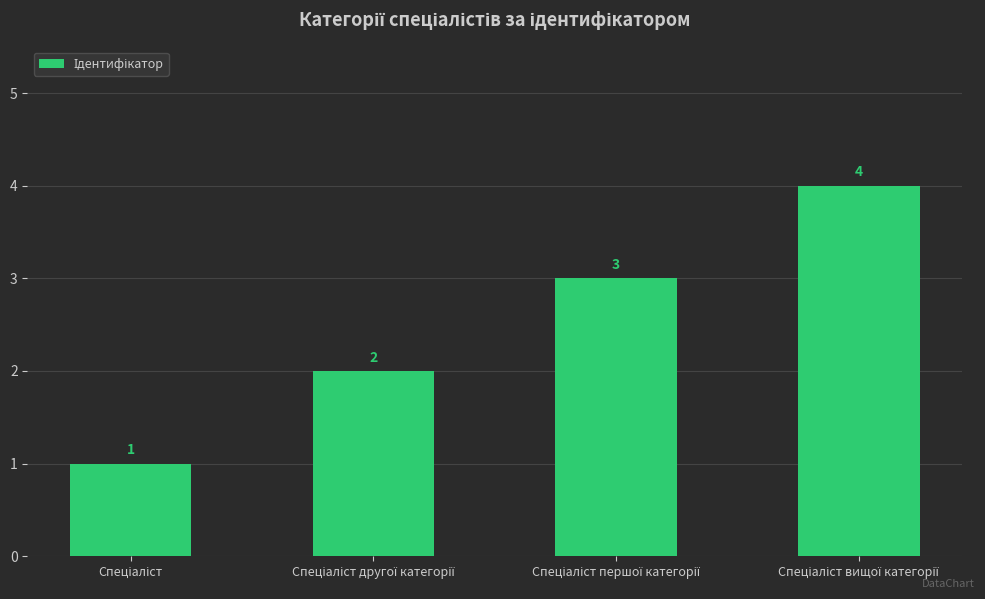

What is the difference between the maximum and minimum values?

3